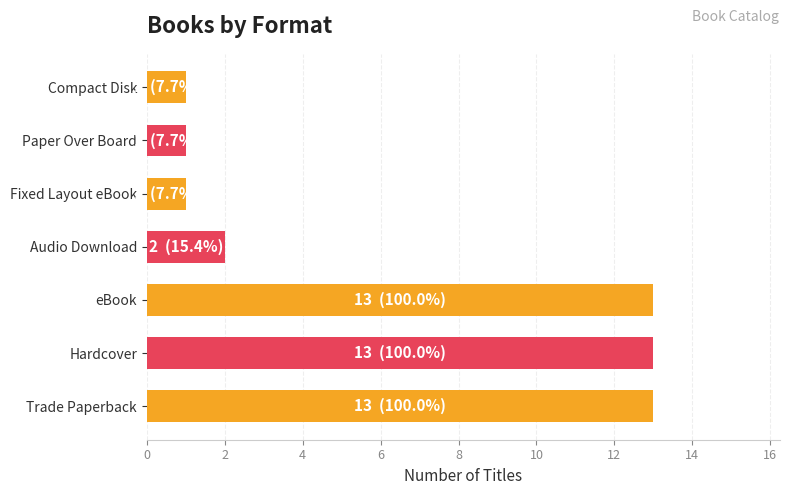

What is the ratio of the value at Compact Disk to the value at Paper Over Board?

1.0